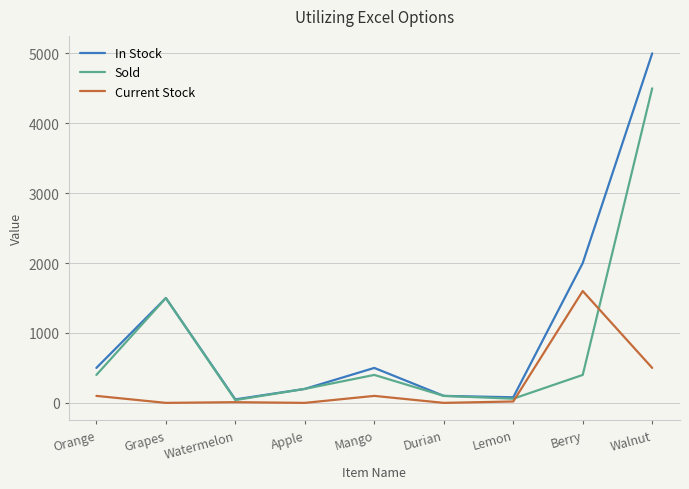

At which category is the sum across all series the highest?

Walnut